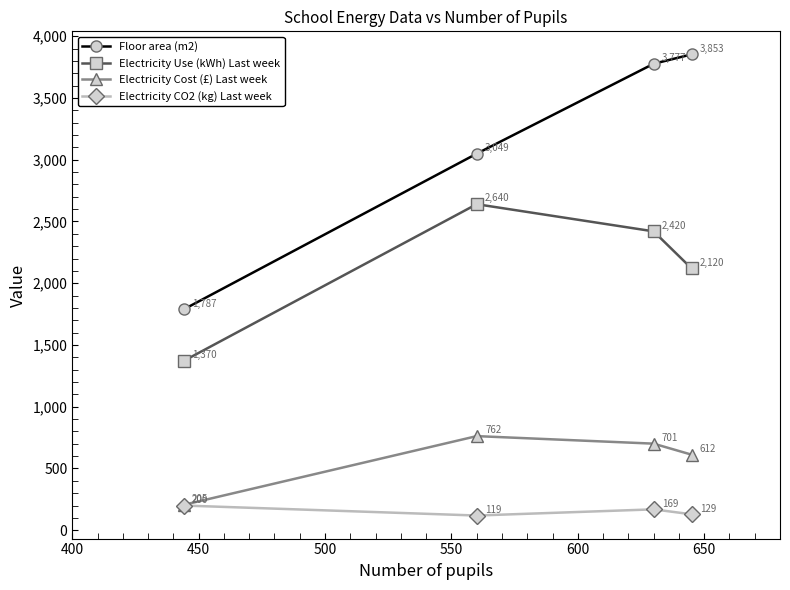

What is the value of the Floor area (m2) point at the 2nd from the left?

3049.0